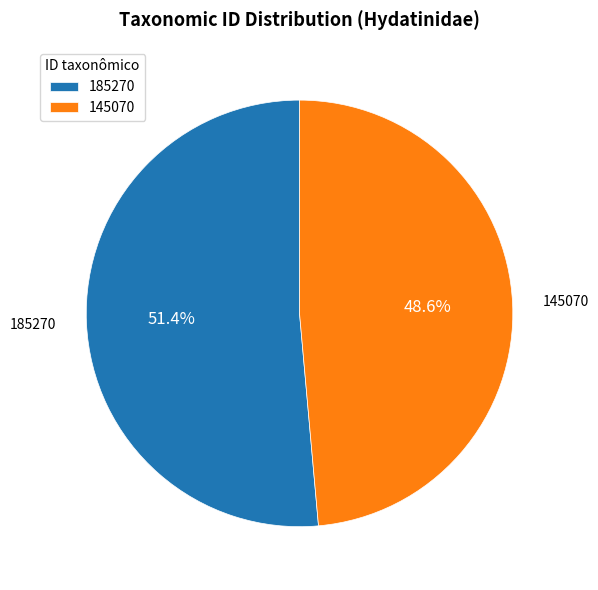

Which category has the biggest portion of the pie?

185270